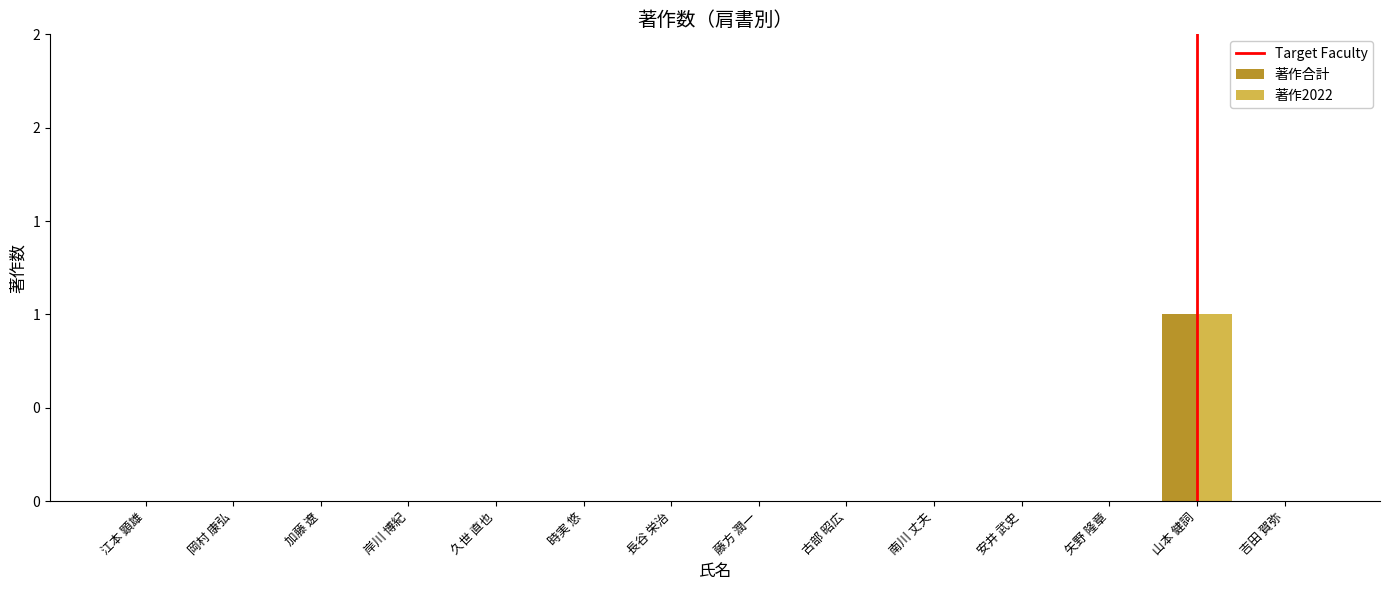

Reading left to right, extract all data points from this chart.

著作合計: 0	0	0	0	0	0	0	0	0	0	0	0	1	0
著作2022: 0	0	0	0	0	0	0	0	0	0	0	0	1	0